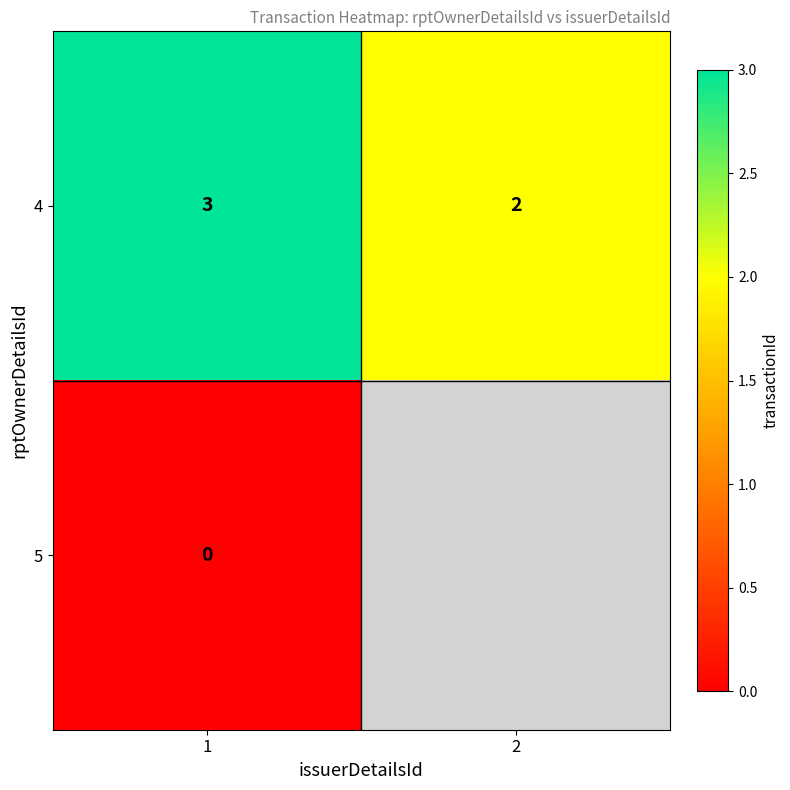

Is the value of 5 at 1 greater than the value of 4 at 1?

No